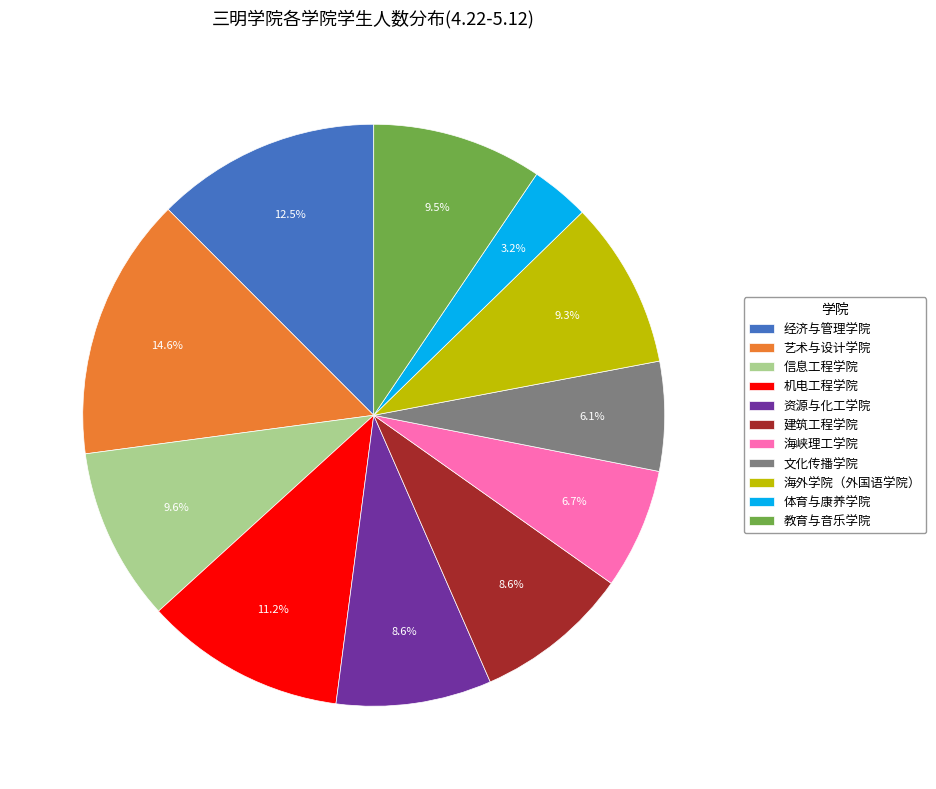

To the nearest percent, what is the difference between the largest and smallest slice percentages?

11%